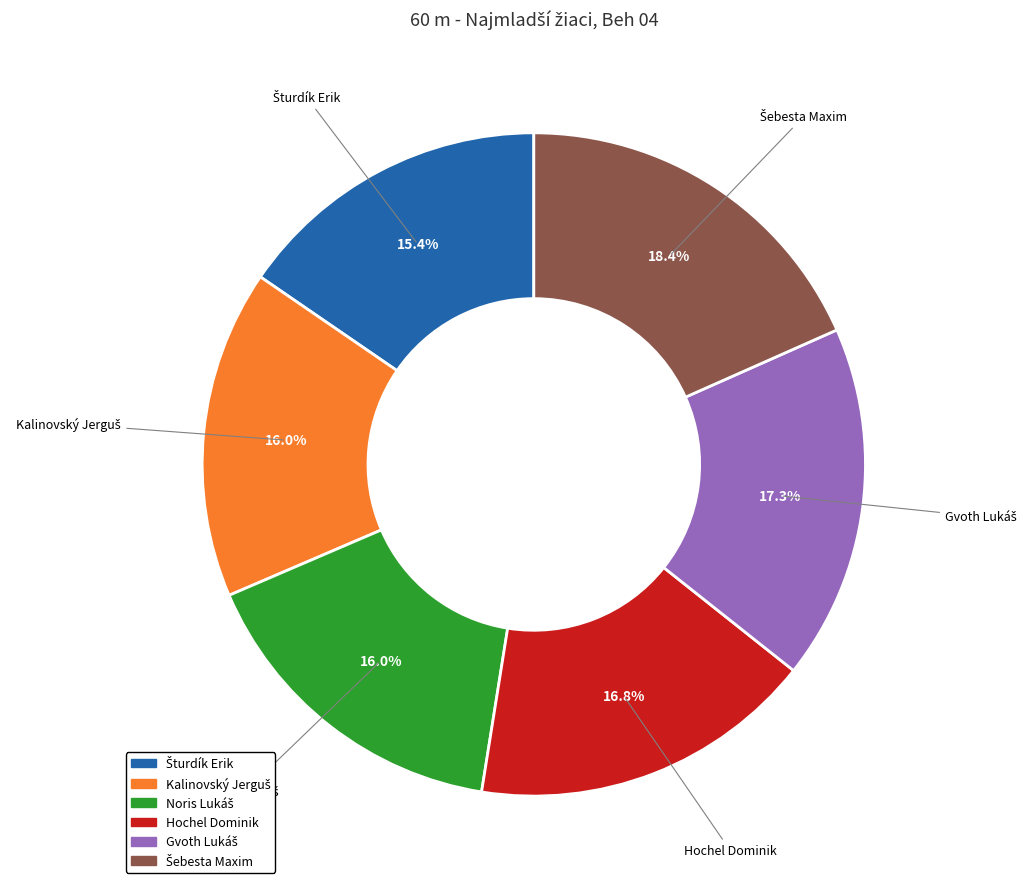

Is there a majority slice in this chart?

No